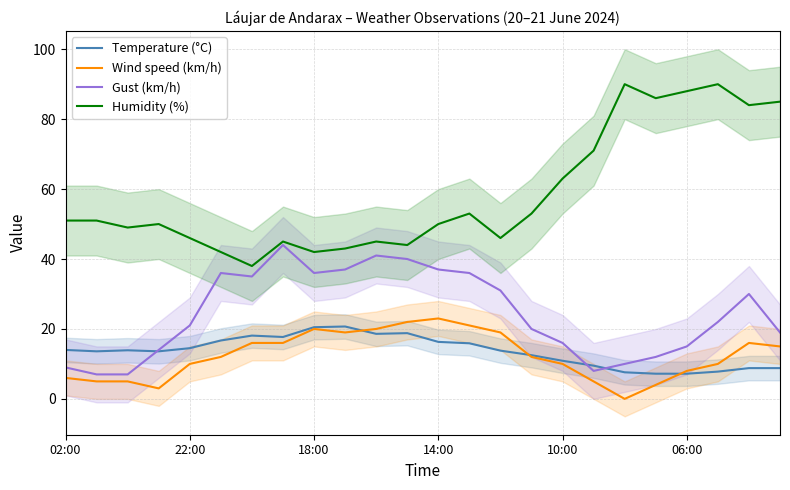

The Temperature (°C) series shows 17.1 at 10:00. True or false?

False